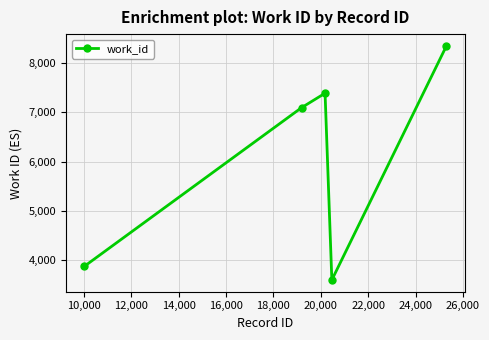

How many points are higher than both their immediate neighbors (excluding endpoints)?

1